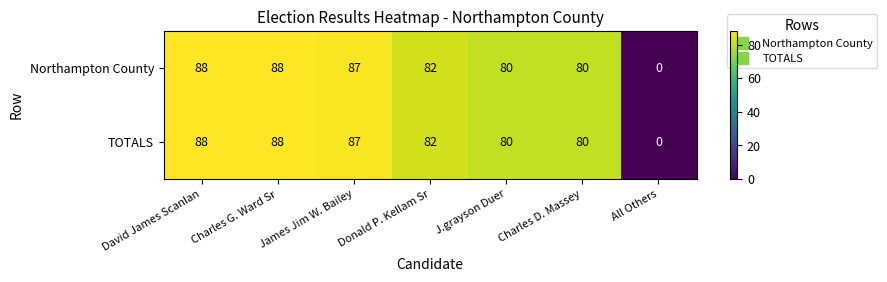

At which label does TOTALS reach its minimum?

All Others